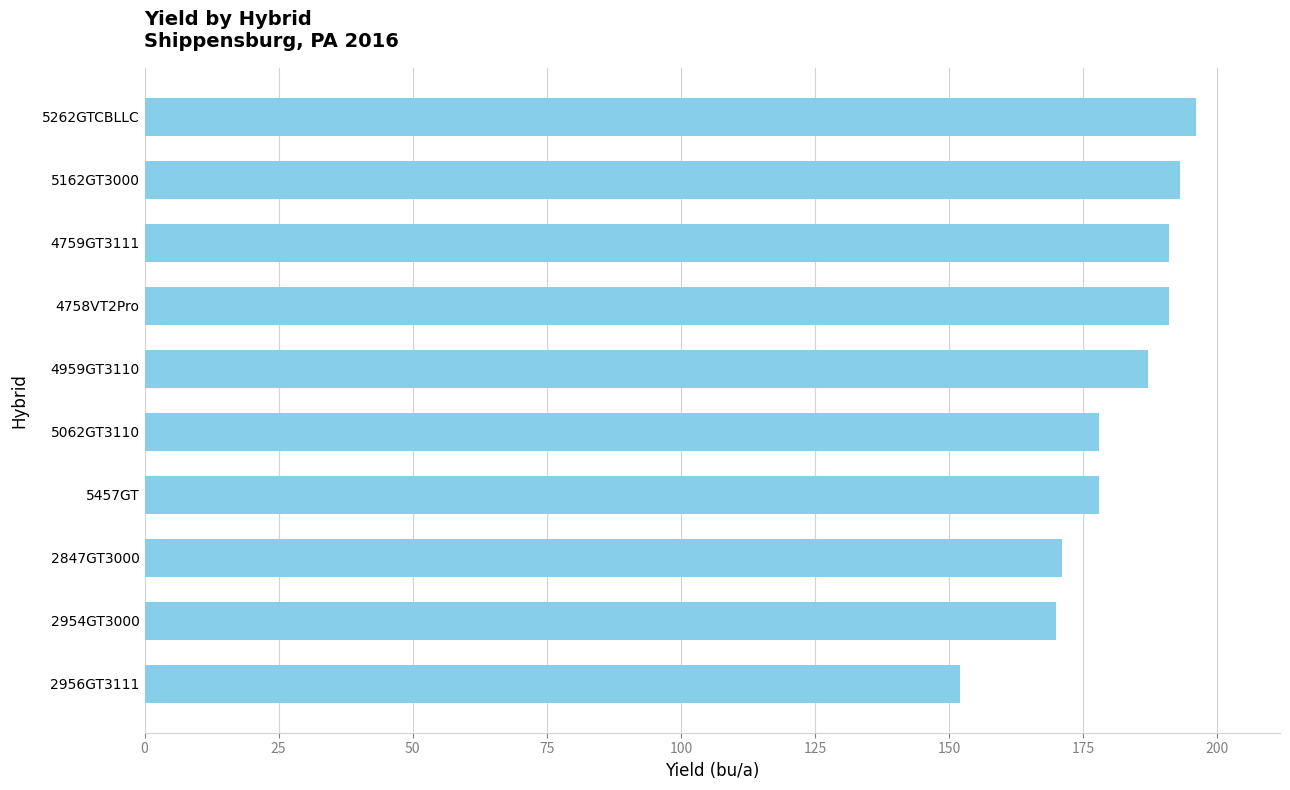

What is the ratio of the value at 4759GT3111 to the value at 5262GTCBLLC?

1.0